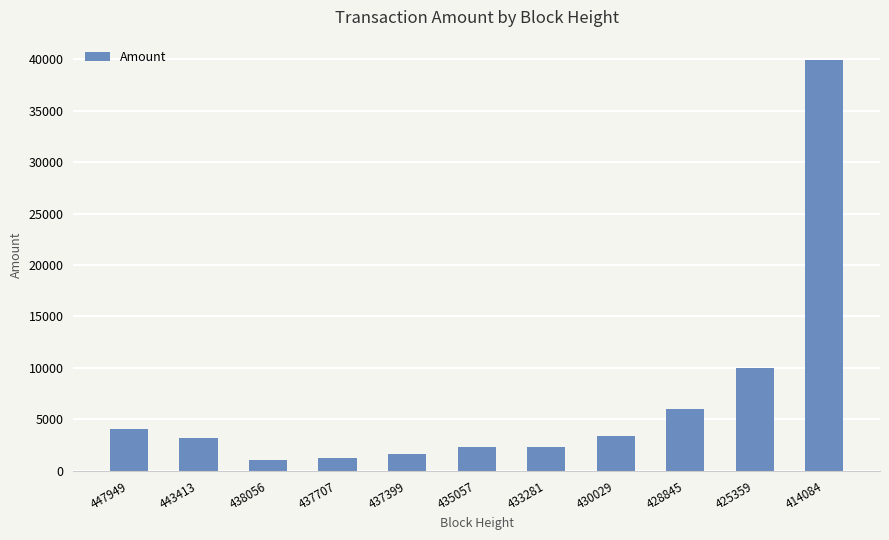

The chart shows a value of 3199 at 443413. True or false?

True